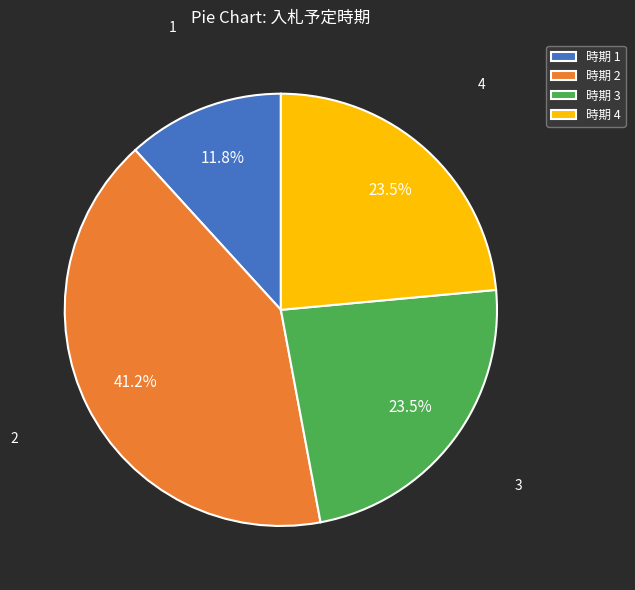

How much of the chart is everything except 時期 4?

76.5%